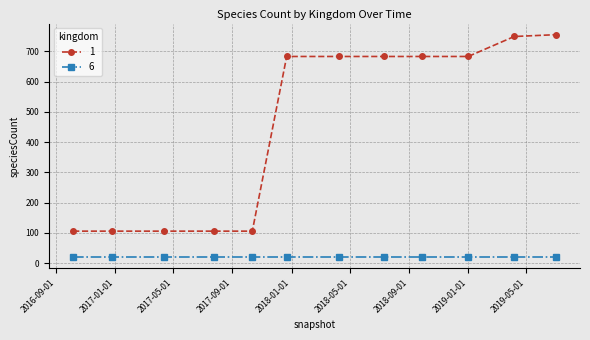

How many lines are shown in the chart?

2